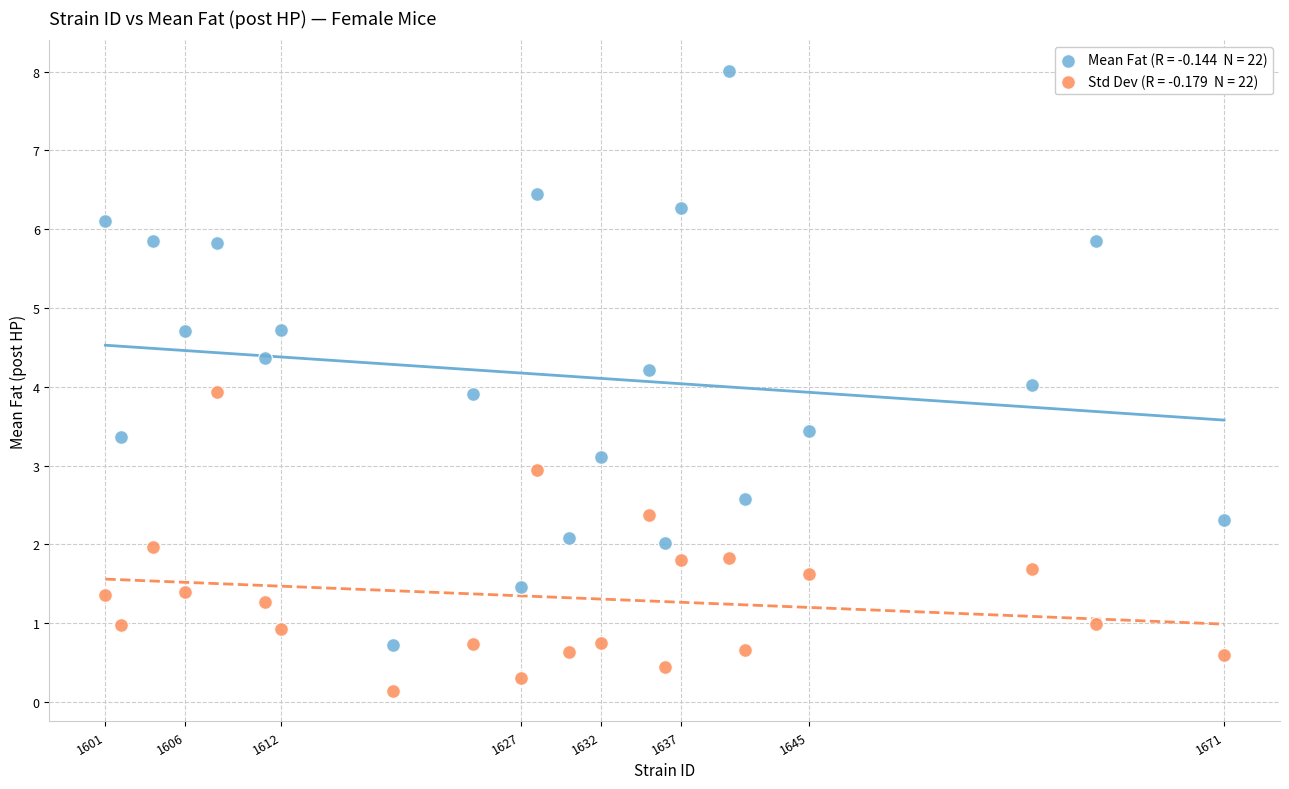

Across all data points, what is the range of X values (max minus min)?

70.0